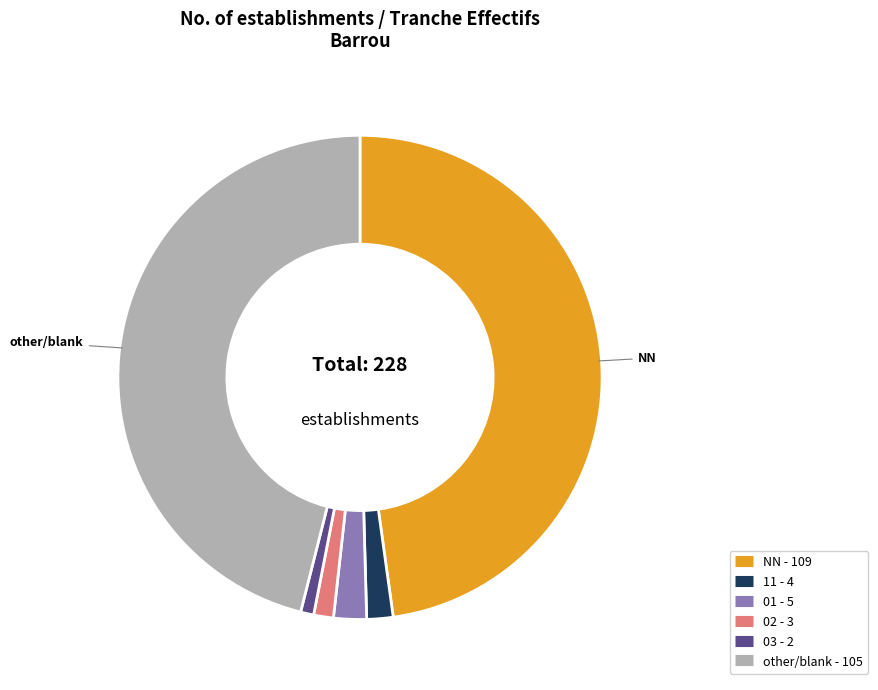

How many slices are in this pie chart?

6